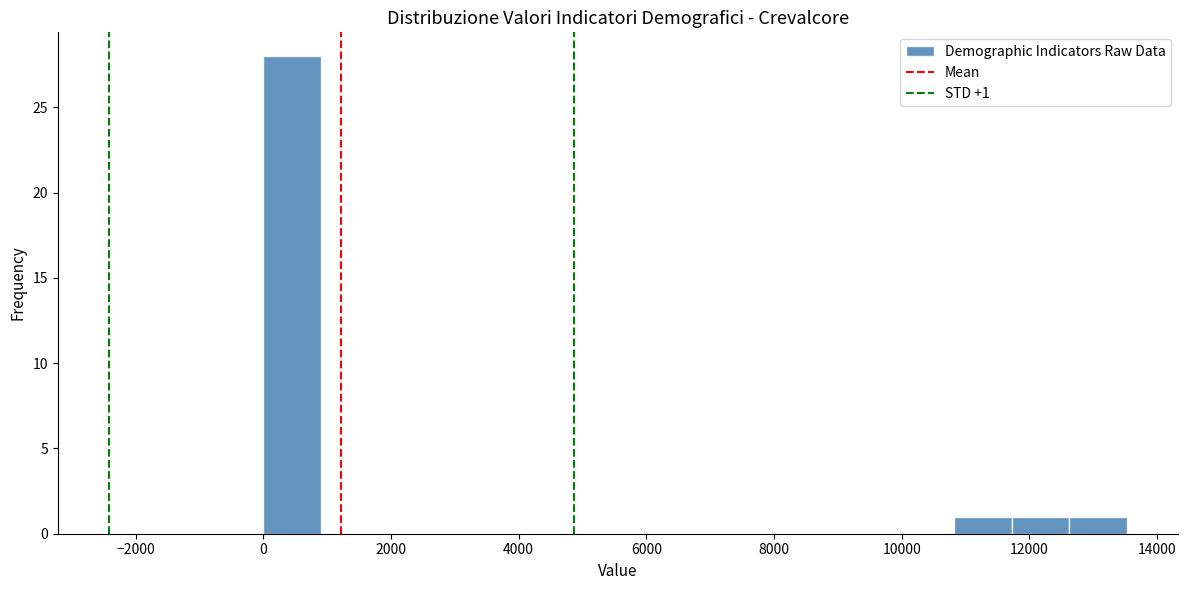

Which range on the x-axis has the tallest bar?

0 to 1000